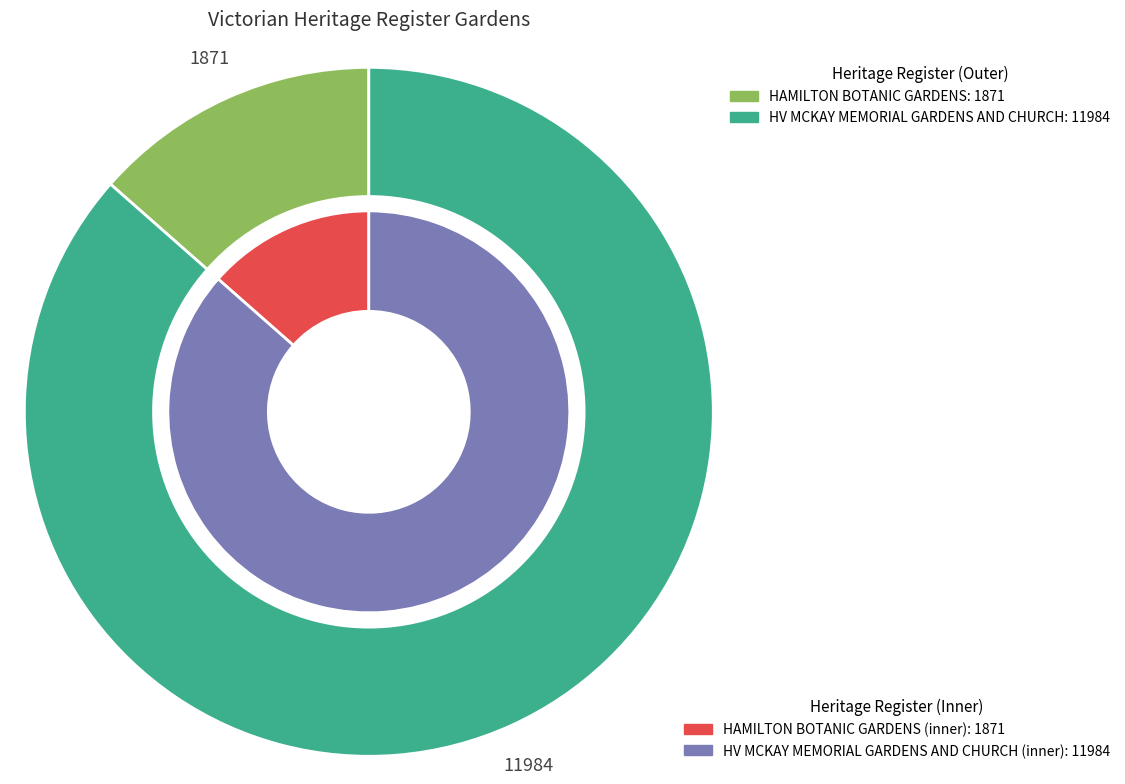

What is the total percentage of HAMILTON BOTANIC GARDENS and HV MCKAY MEMORIAL GARDENS AND CHURCH?

100.0%